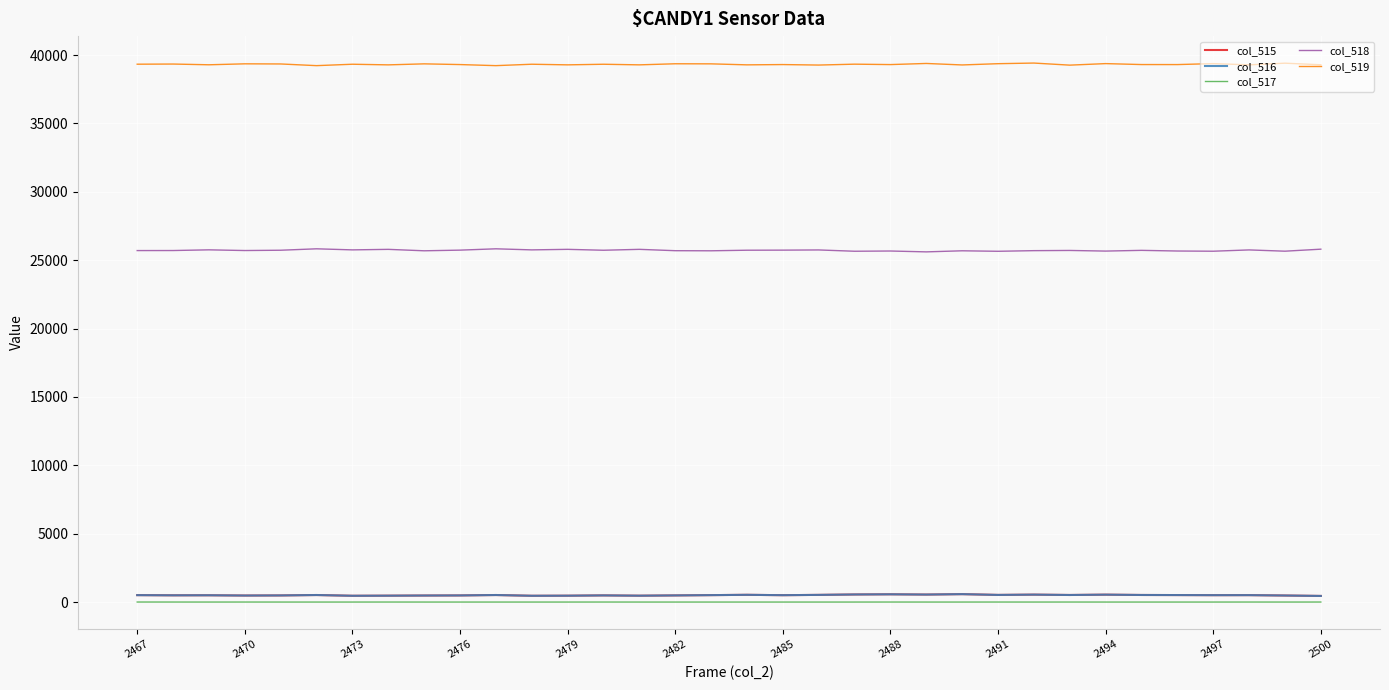

Which series has the largest total across all categories?

col_519